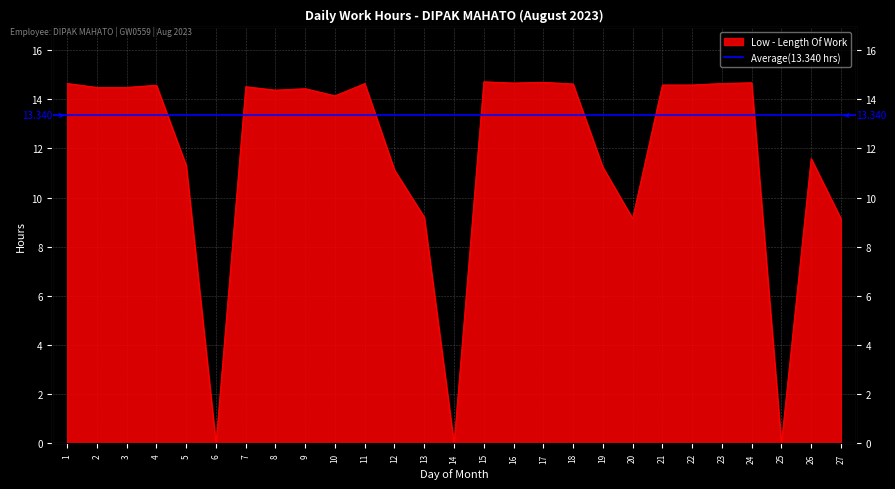

List the labels in order of value, smallest first.

6, 14, 25, 20, 27, 13, 12, 19, 5, 26, 10, 8, 9, 2, 3, 7, 4, 21, 22, 18, 1, 11, 23, 16, 24, 17, 15